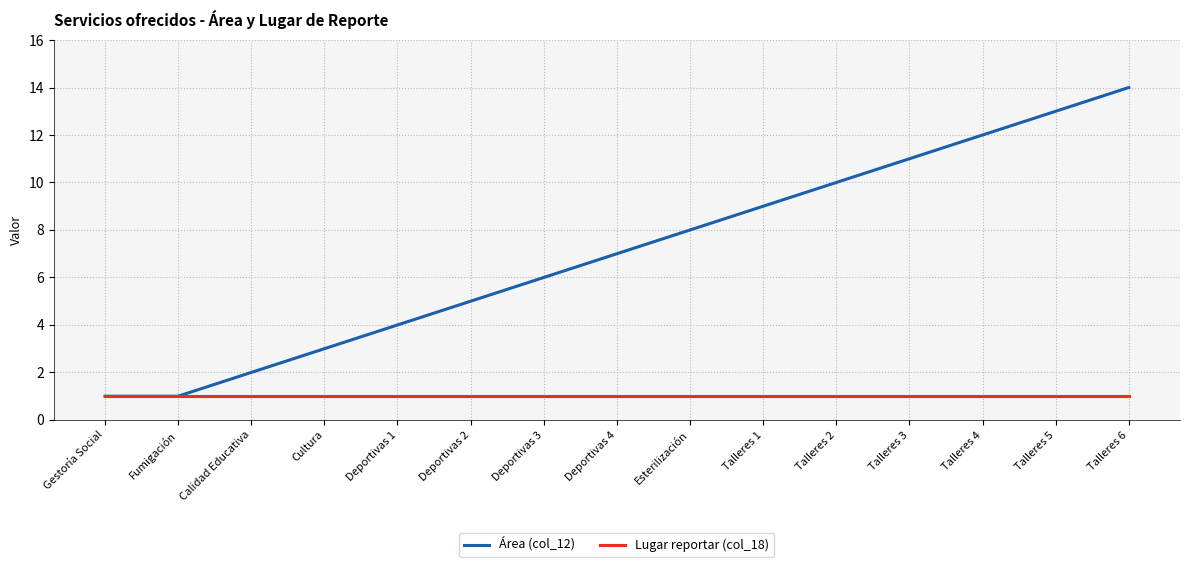

The value of Área (col_12) at Calidad Educativa is 1. True or false?

False